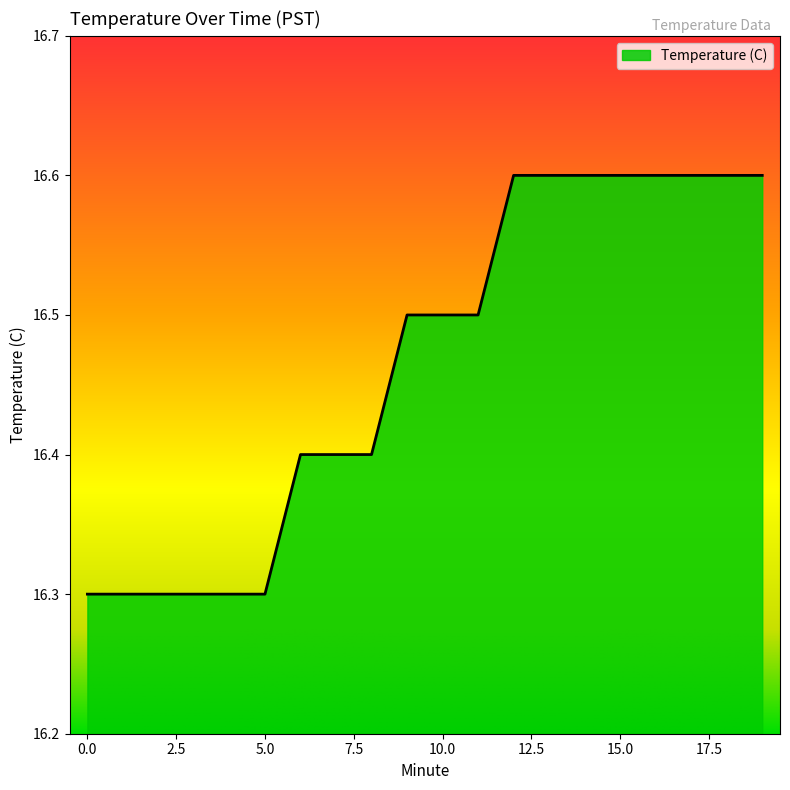

What is the difference between the maximum and minimum values?

0.3